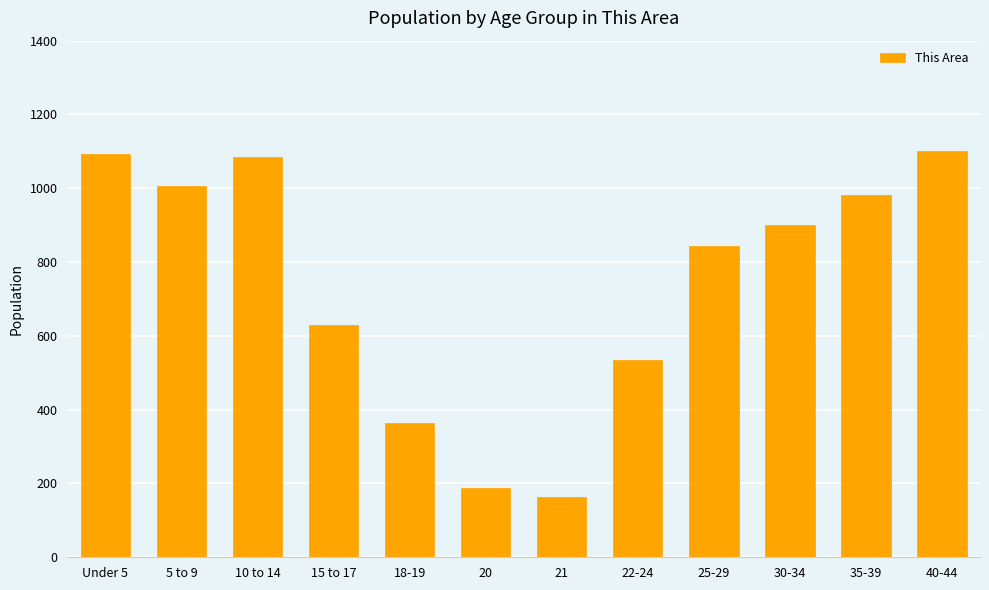

Reading left to right, extract all data points from this chart.

1092	1006	1085	629	365	189	162	535	843	900	982	1101